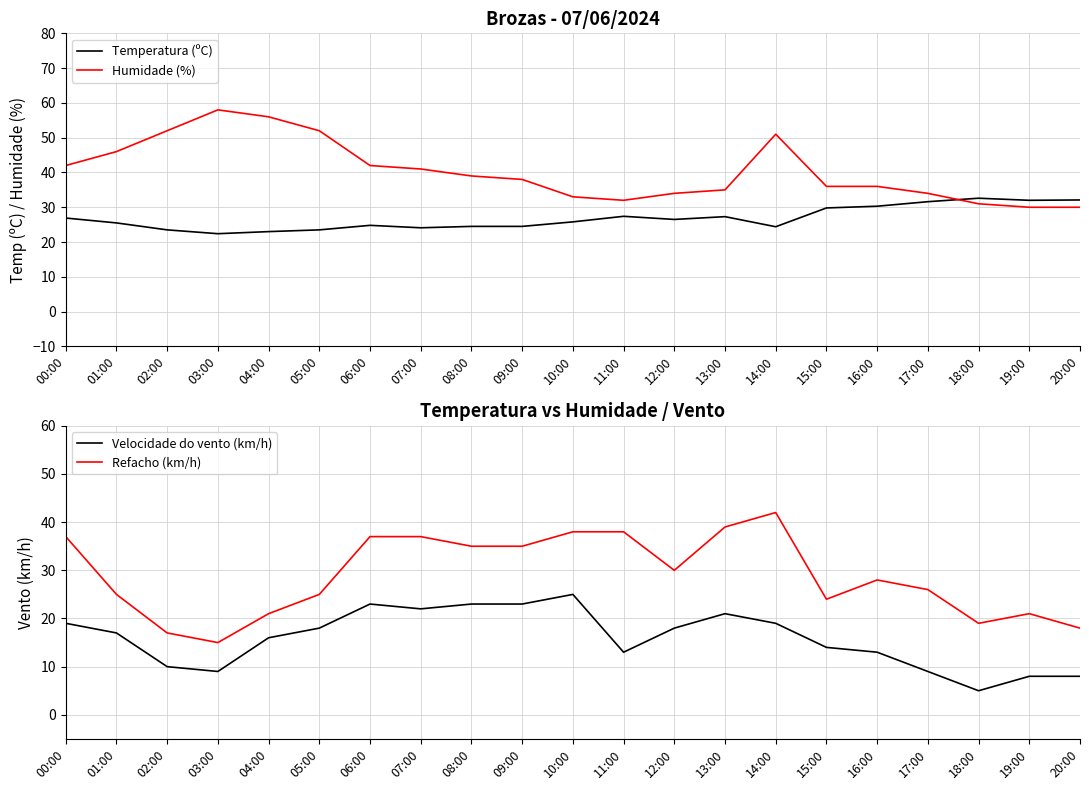

At which category is the sum across all series the highest?

14:00